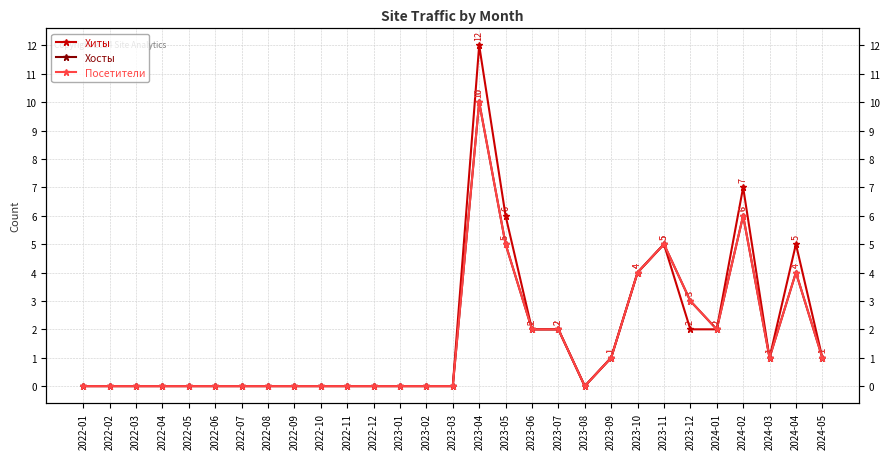

Rank the series by their maximum value, from highest to lowest.

Хиты, Хосты, Посетители